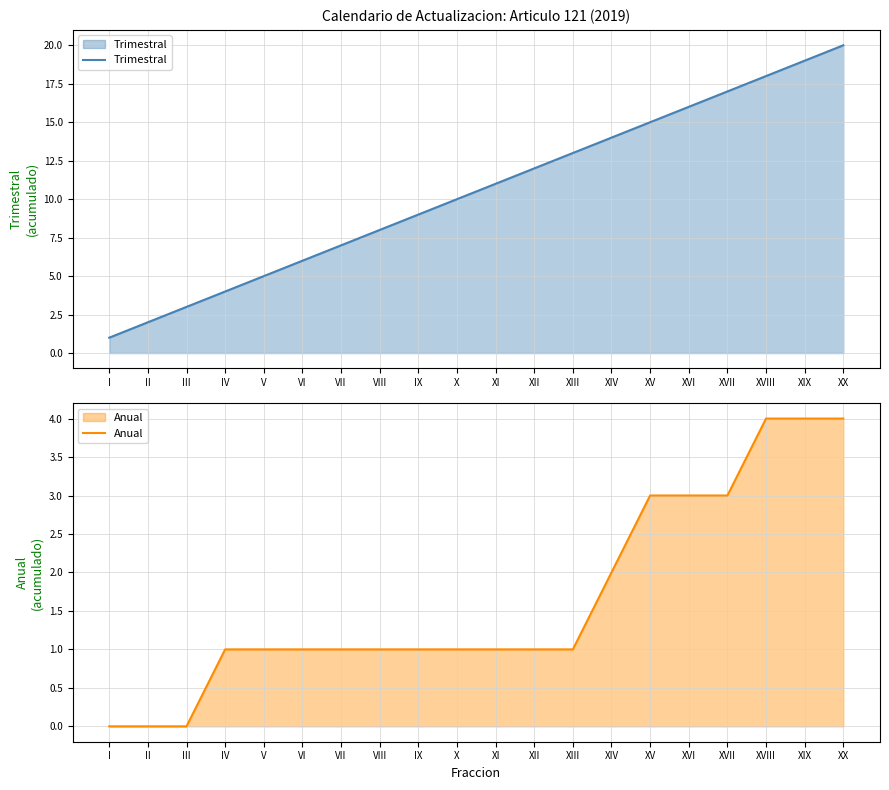

Reading right to left, list all the values displayed in this chart.

Trimestral: 20	19	18	17	16	15	14	13	12	11	10	9	8	7	6	5	4	3	2	1
Anual: 4	4	4	3	3	3	2	1	1	1	1	1	1	1	1	1	1	0	0	0